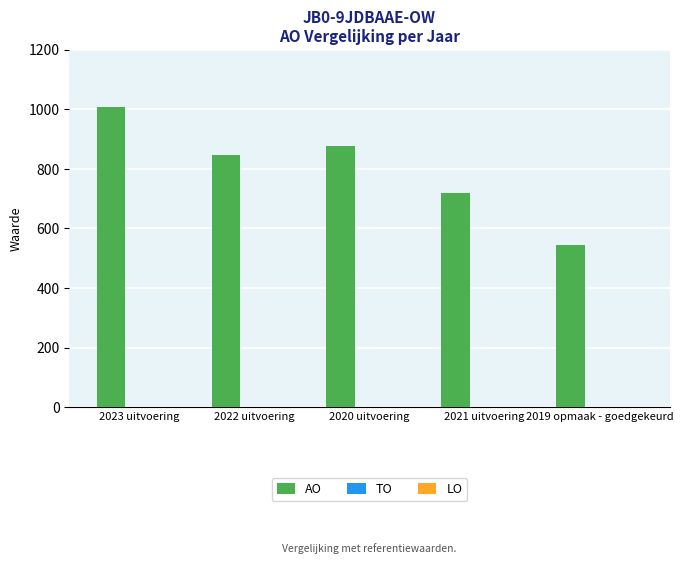

Is it true that the value at 2021 uitvoering is 160?

False